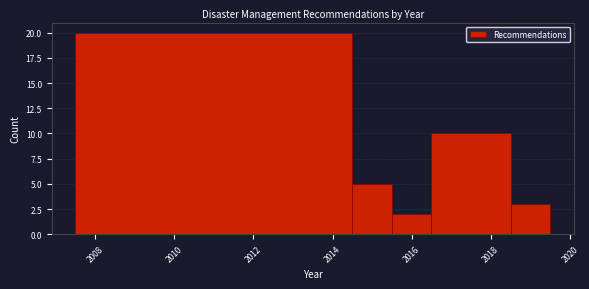

Reading left to right, list every bar in this chart as the range it spans on the x-axis followed by its height. Neither the bar edges nor the heights are printed on the chart, so give them approximately, as read against the axes.

2007.5 to 2014.5: 20
2014.5 to 2015.5: 5
2015.5 to 2016.5: 2
2016.5 to 2018.5: 10
2018.5 to 2019.5: 3